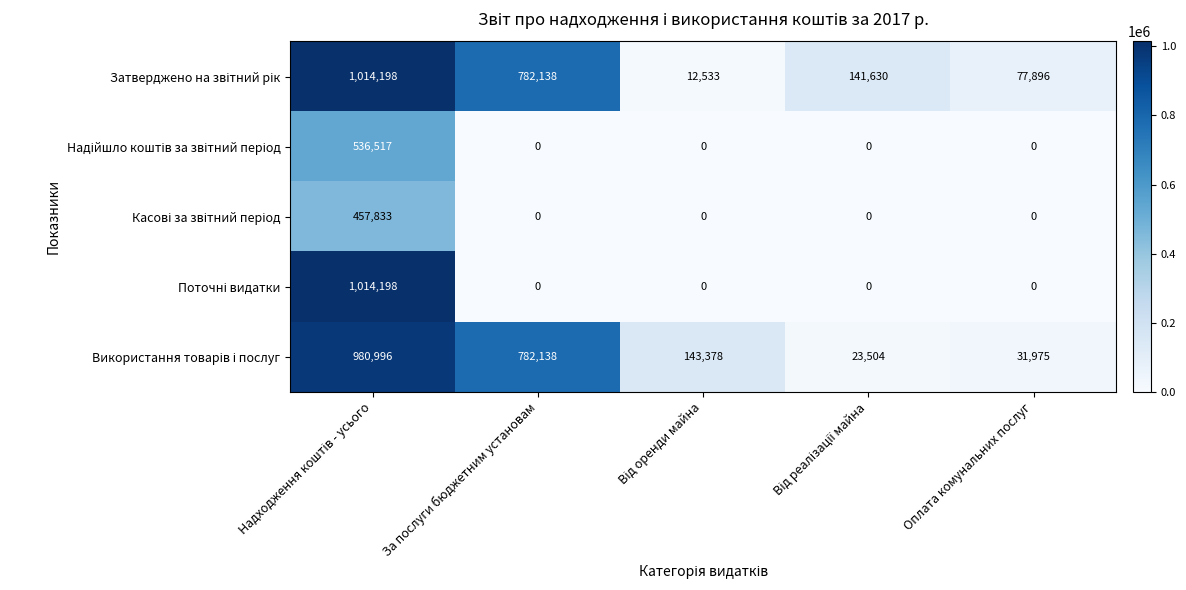

How many distinct data groups are displayed?

5